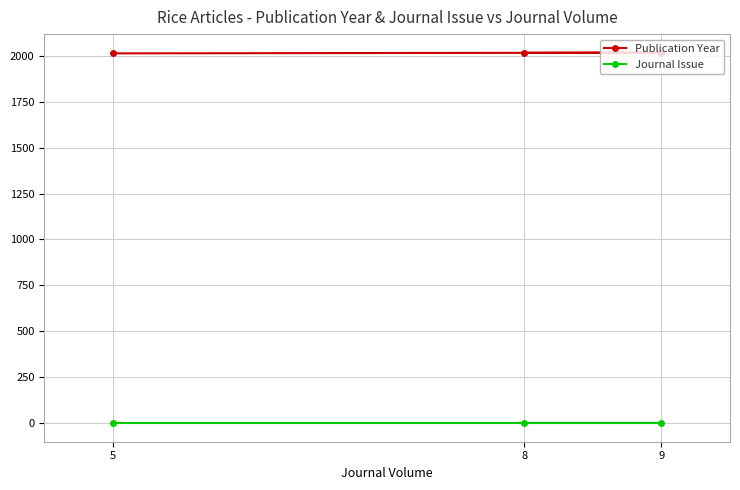

Count the number of categories in the chart.

3